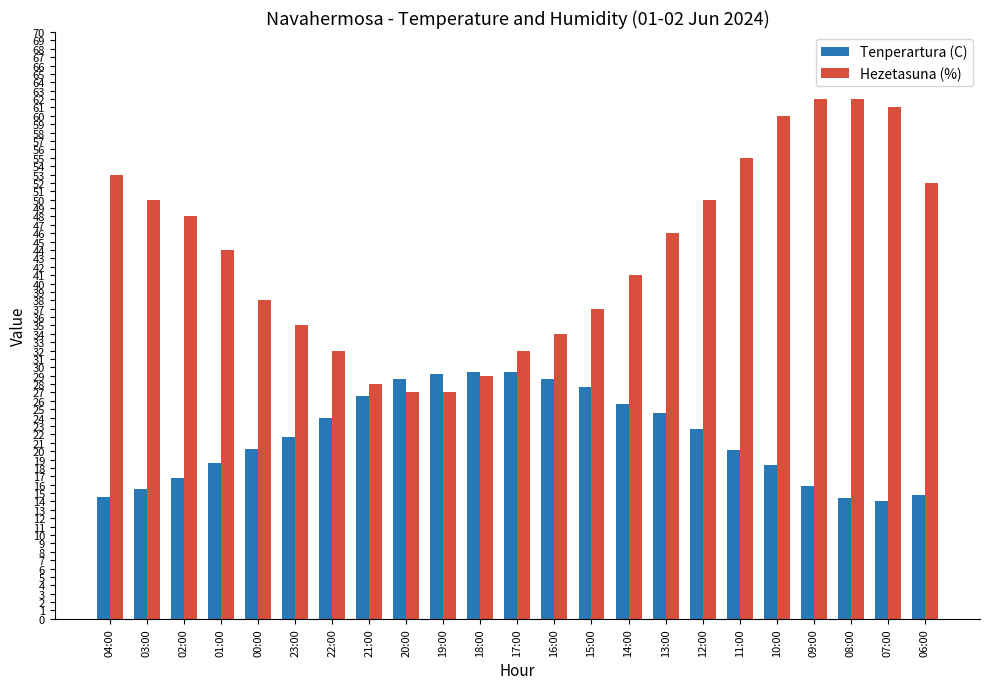

At which label is Hezetasuna (%) closest to 44?

01:00